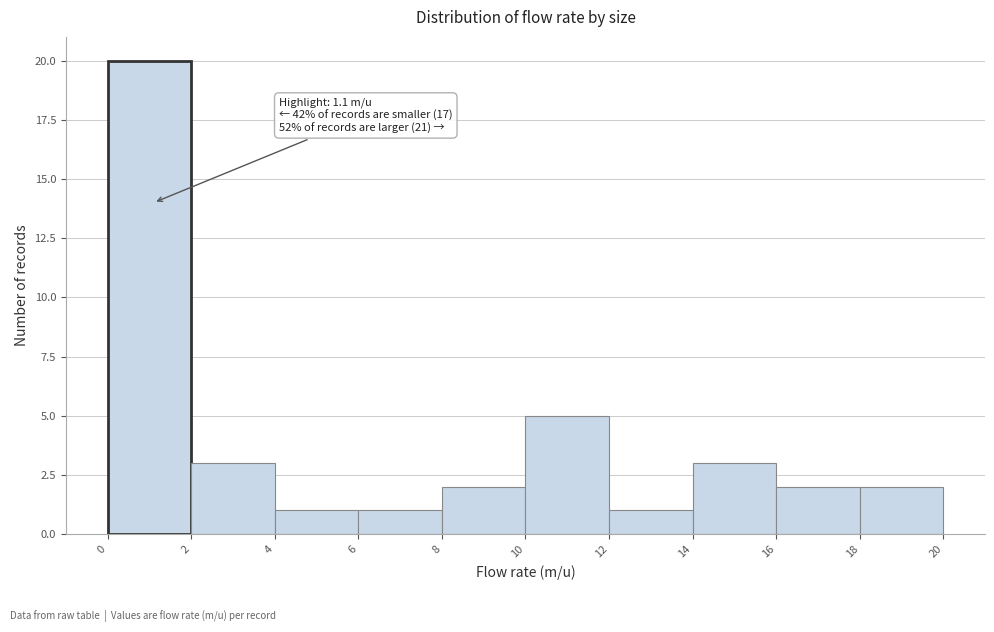

Over which range of the x-axis is the bar tallest?

0 to 2